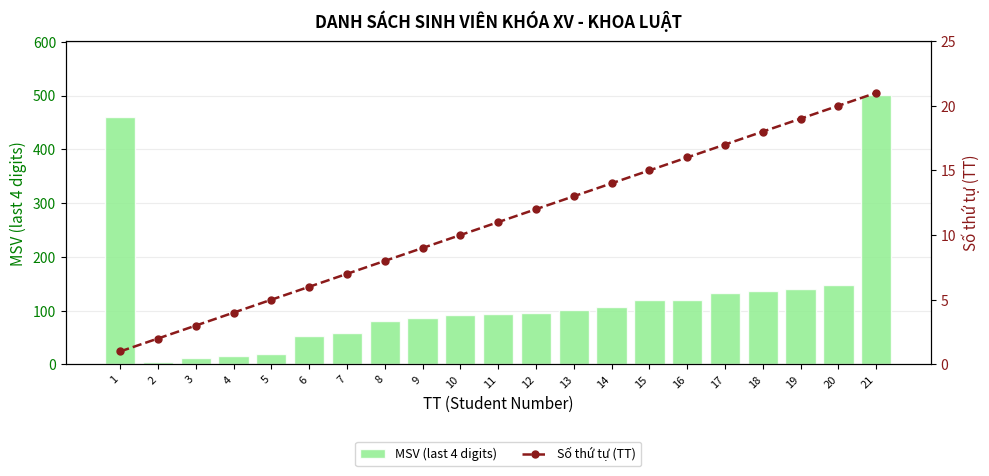

List the series in order of their peak value, lowest first.

Số thứ tự (TT), MSV (last 4 digits)